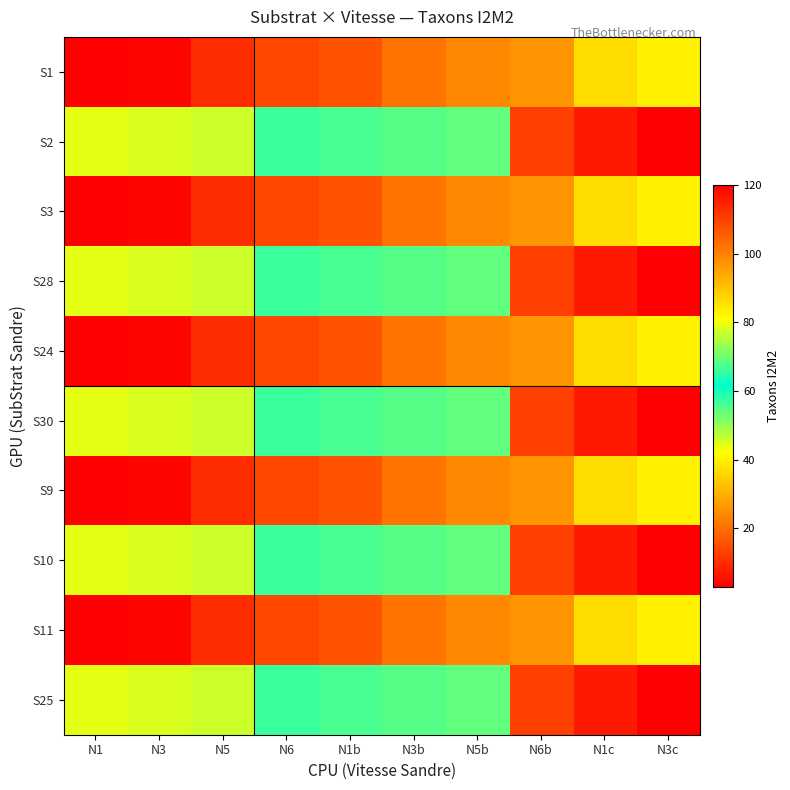

Which label corresponds to the largest value in the chart?

N3c